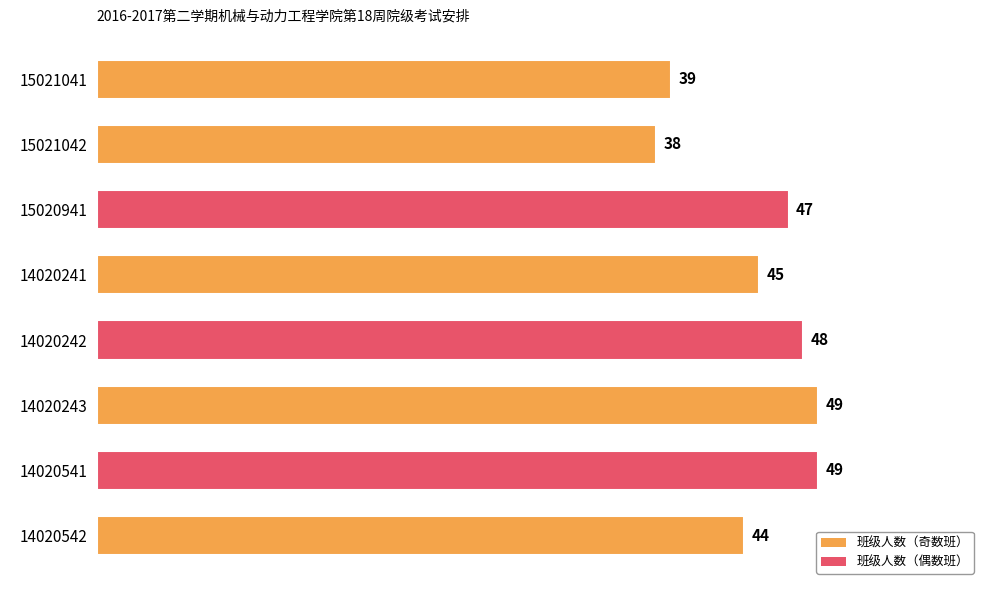

What position from the bottom is 14020542?

1